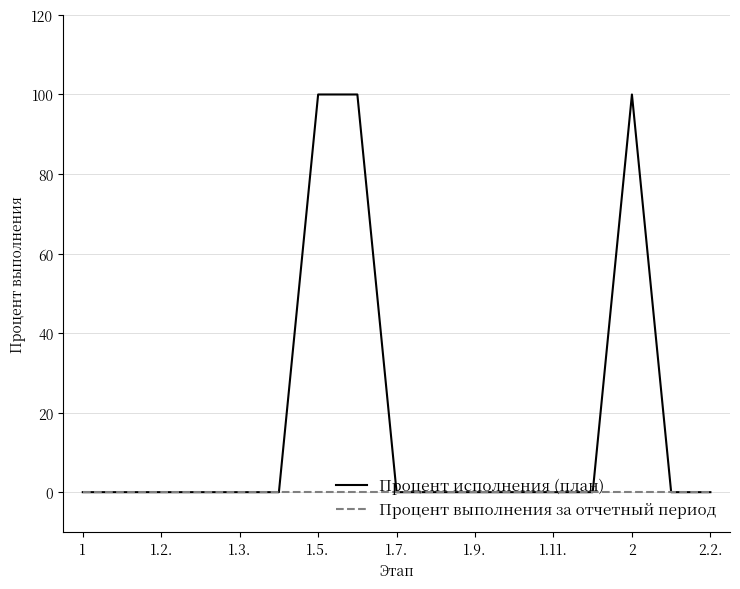

Which series has the largest total across all categories?

Процент исполнения (план)